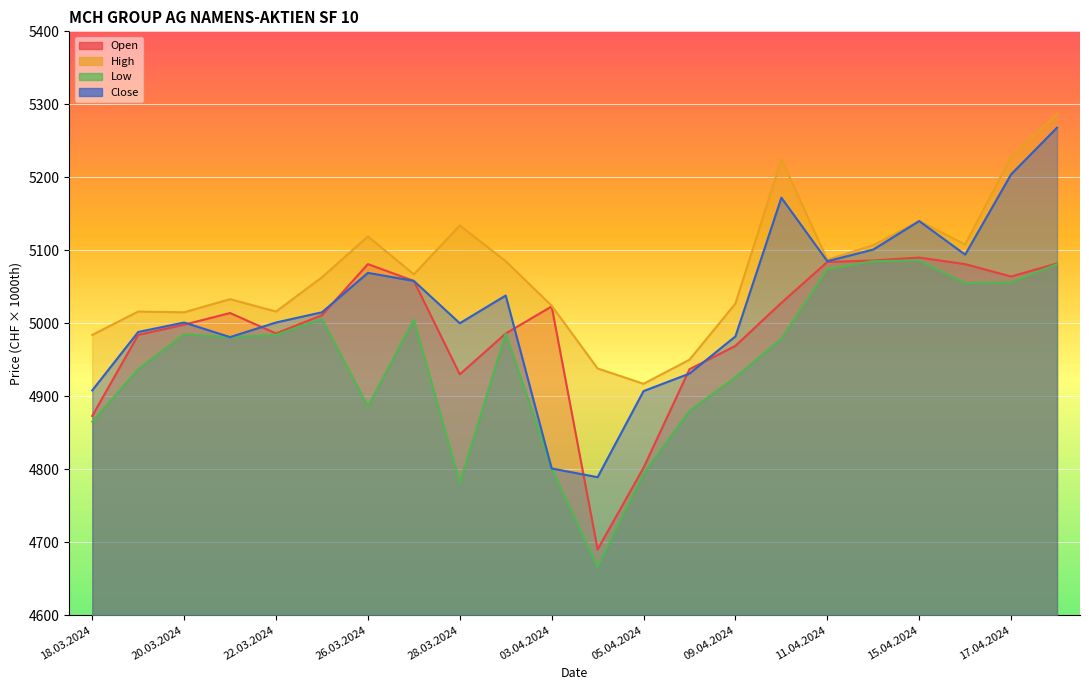

True or false: Close and Low cross at least once.

False